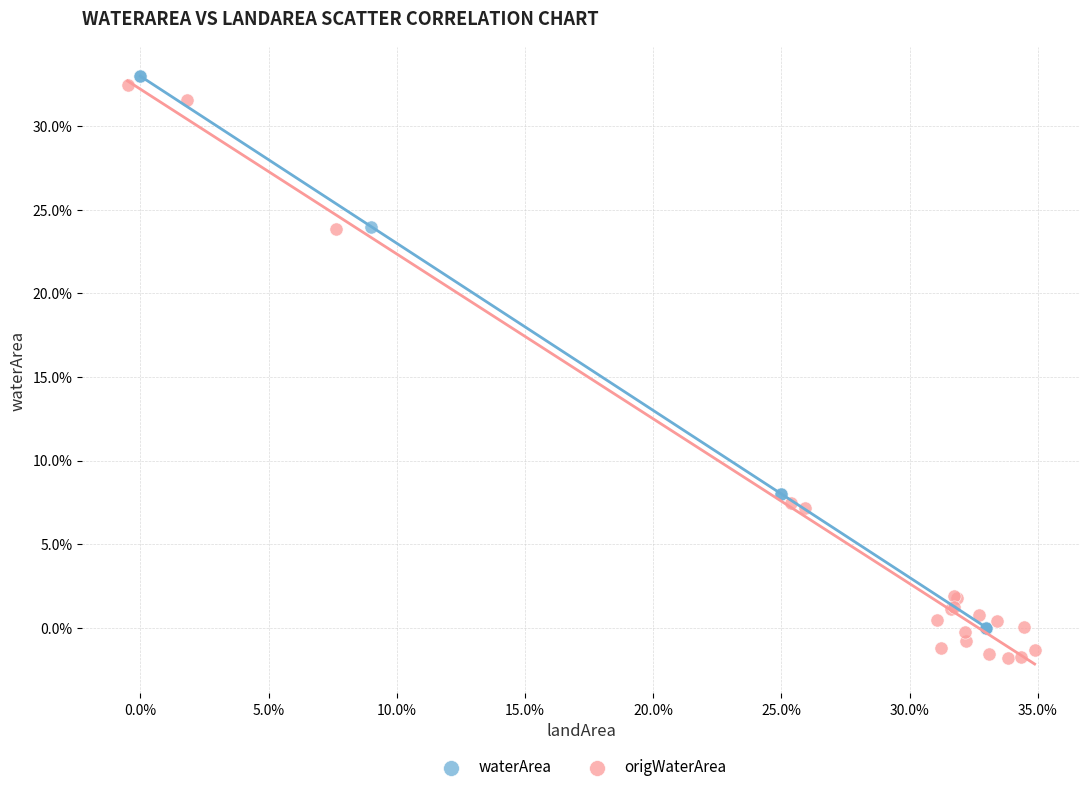

What are all the series names shown in the legend?

waterArea, origWaterArea